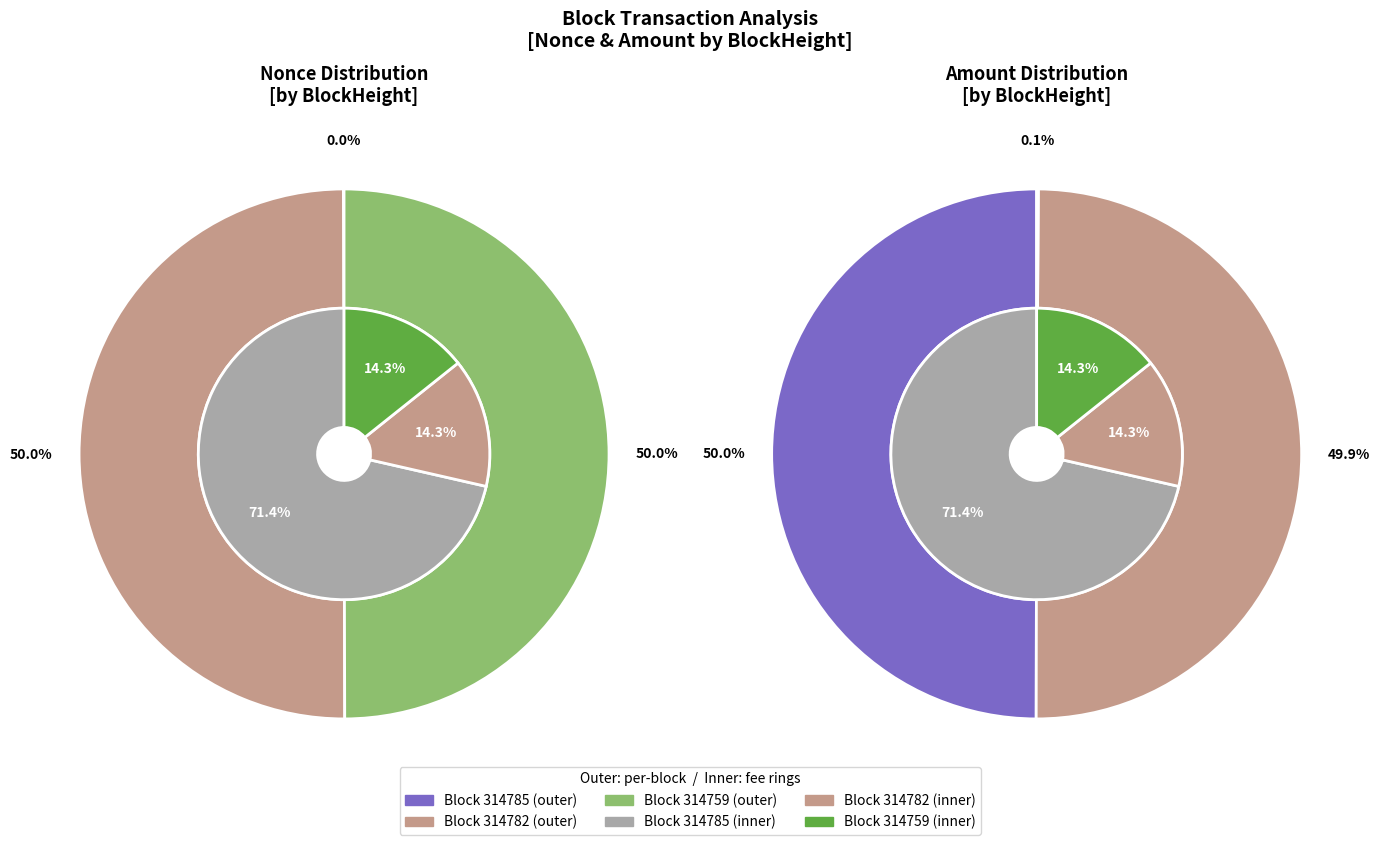

What is the majority slice?

314782